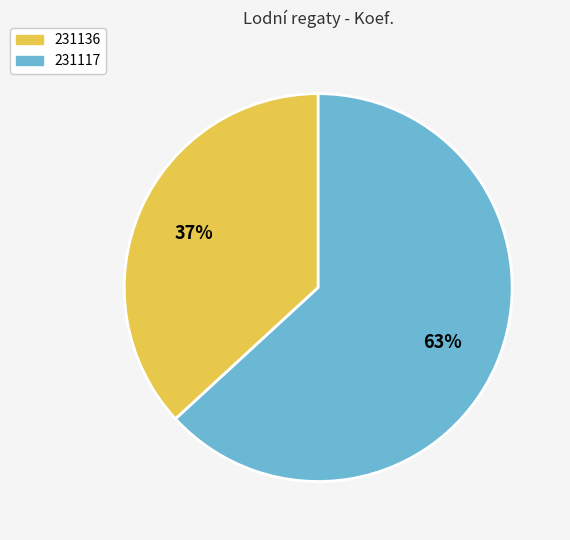

How many segments does this pie chart have?

2